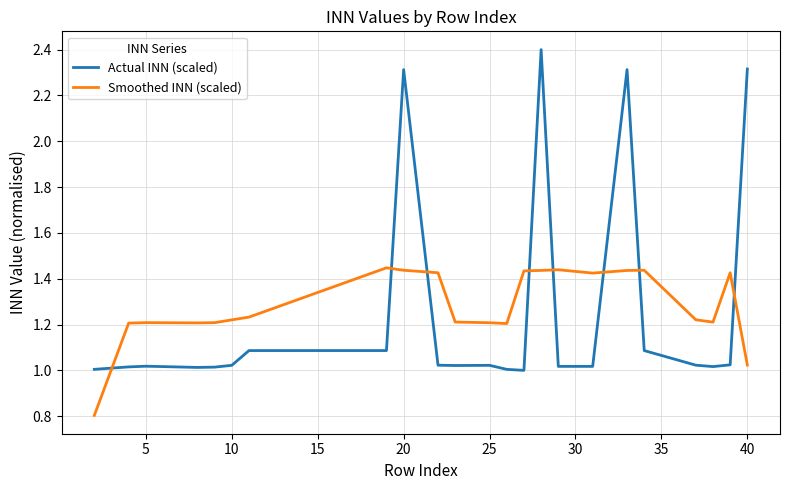

Which series has the widest spread of values?

Actual INN (scaled)